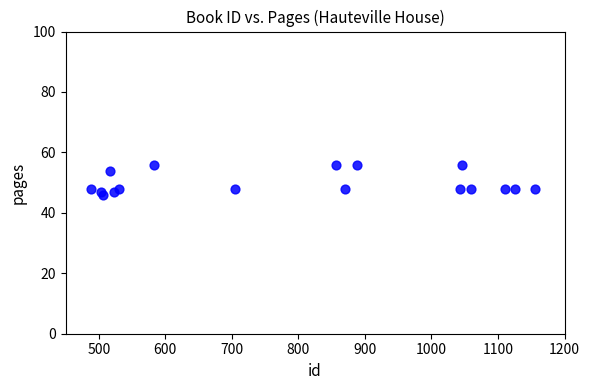

What is the range of X values (max minus min)?

667